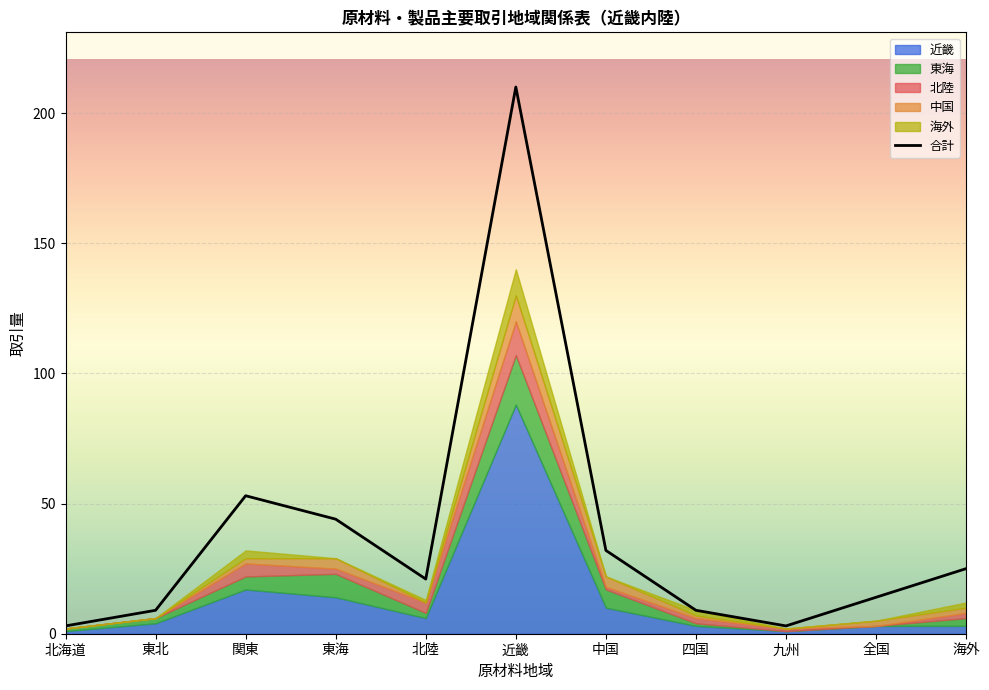

How many points are higher than both their immediate neighbors (excluding endpoints)?

2